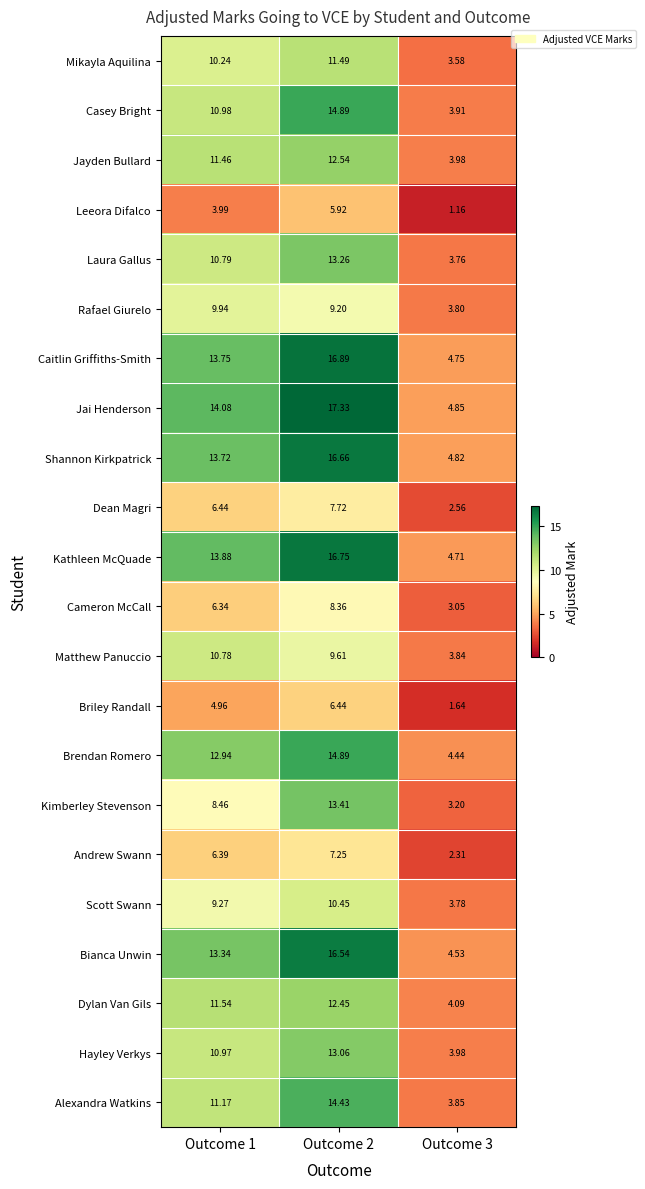

Is the value of Scott Swann at Outcome 1 greater than the value of Jayden Bullard at Outcome 1?

No